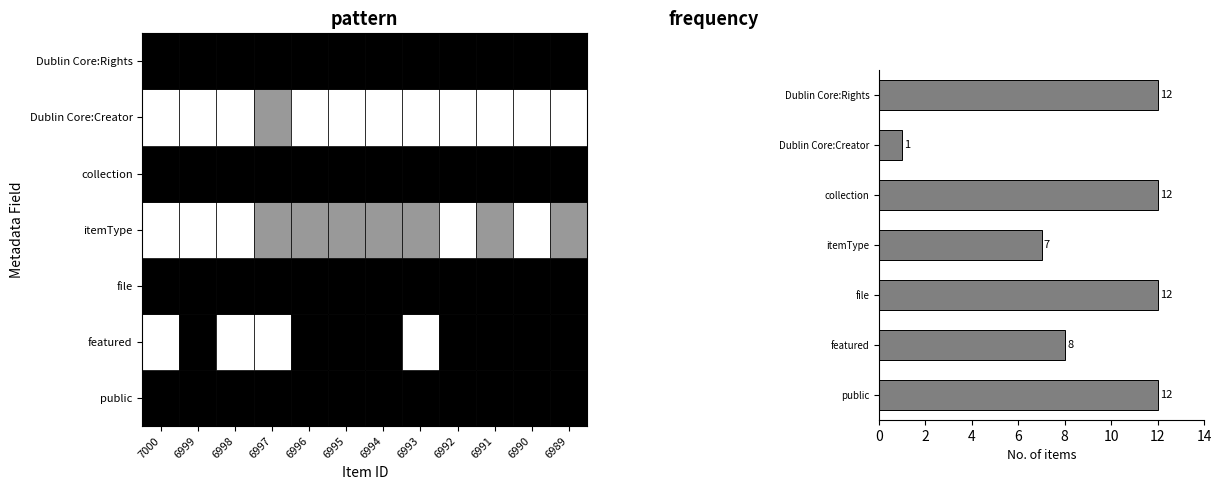

Reading bottom to top, extract all data points from this chart.

12	8	12	7	12	1	12